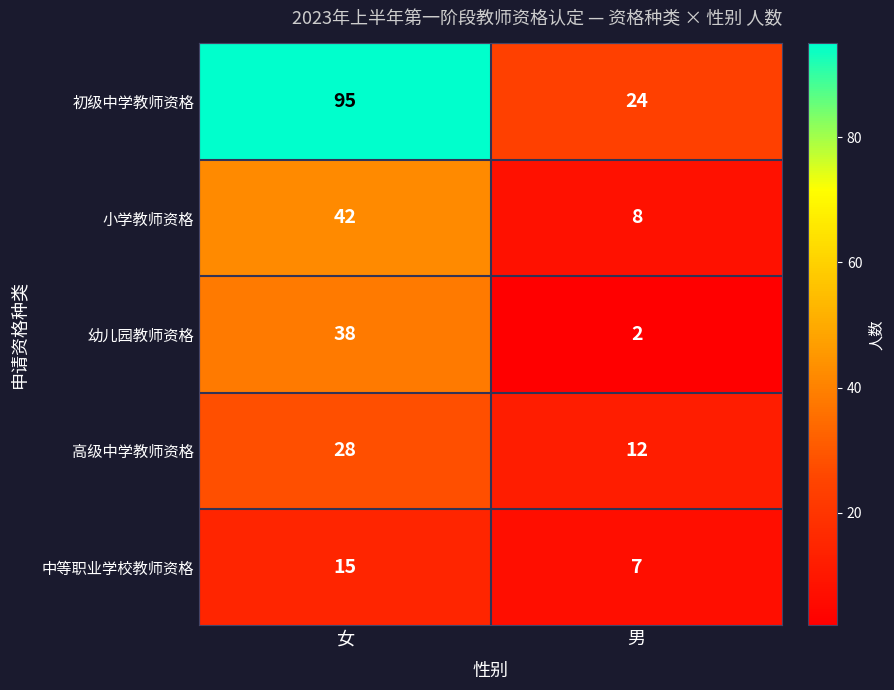

Reading left to right, list all the values displayed in this chart.

初级中学教师资格: 95	24
小学教师资格: 42	8
幼儿园教师资格: 38	2
高级中学教师资格: 28	12
中等职业学校教师资格: 15	7